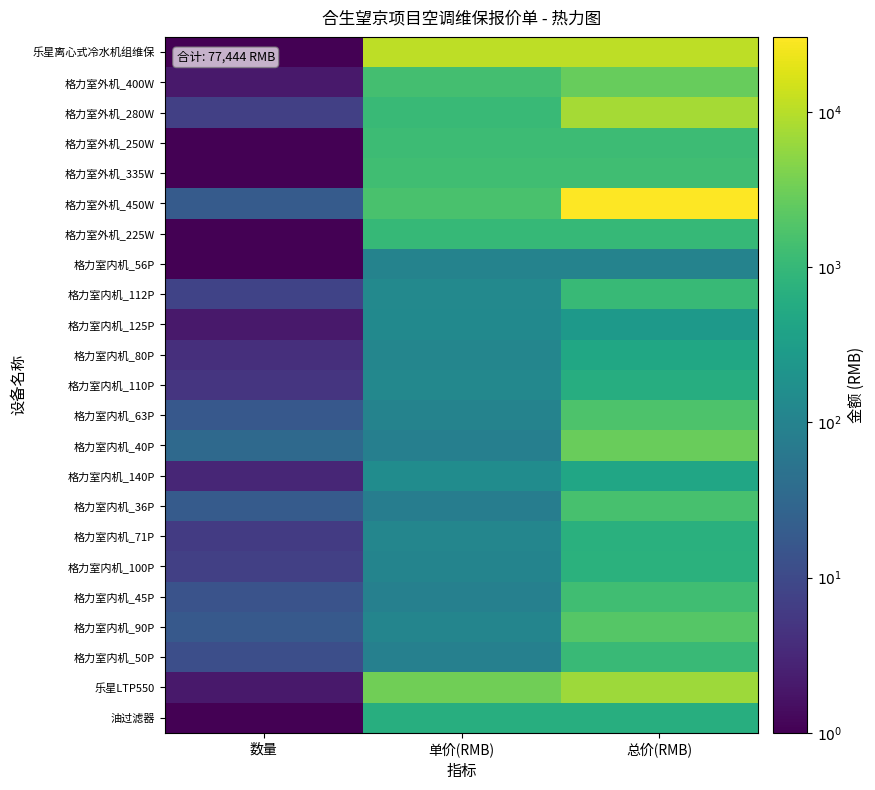

Reading right to left, transcribe all the data shown in this chart.

乐星离心式冷水机组维保: 总价(RMB)=4.0	单价(RMB)=4.0	数量=0.0
格力室外机_400W: 总价(RMB)=3.4	单价(RMB)=3.1	数量=0.3
格力室外机_280W: 总价(RMB)=3.9	单价(RMB)=3.0	数量=0.8
格力室外机_250W: 总价(RMB)=3.1	单价(RMB)=3.1	数量=0.0
格力室外机_335W: 总价(RMB)=3.1	单价(RMB)=3.1	数量=0.0
格力室外机_450W: 总价(RMB)=4.5	单价(RMB)=3.2	数量=1.3
格力室外机_225W: 总价(RMB)=3.0	单价(RMB)=3.0	数量=0.0
格力室内机_56P: 总价(RMB)=2.0	单价(RMB)=2.0	数量=0.0
格力室内机_112P: 总价(RMB)=3.0	单价(RMB)=2.1	数量=0.9
格力室内机_125P: 总价(RMB)=2.4	单价(RMB)=2.1	数量=0.3
格力室内机_80P: 总价(RMB)=2.7	单价(RMB)=2.1	数量=0.6
格力室内机_110P: 总价(RMB)=2.8	单价(RMB)=2.1	数量=0.7
格力室内机_63P: 总价(RMB)=3.2	单价(RMB)=2.0	数量=1.2
格力室内机_40P: 总价(RMB)=3.5	单价(RMB)=1.9	数量=1.5
格力室内机_140P: 总价(RMB)=2.7	单价(RMB)=2.2	数量=0.5
格力室内机_36P: 总价(RMB)=3.2	单价(RMB)=1.9	数量=1.3
格力室内机_71P: 总价(RMB)=2.8	单价(RMB)=2.1	数量=0.8
格力室内机_100P: 总价(RMB)=2.9	单价(RMB)=2.0	数量=0.8
格力室内机_45P: 总价(RMB)=3.1	单价(RMB)=2.0	数量=1.1
格力室内机_90P: 总价(RMB)=3.3	单价(RMB)=2.0	数量=1.3
格力室内机_50P: 总价(RMB)=3.0	单价(RMB)=2.0	数量=1.1
乐星LTP550: 总价(RMB)=3.8	单价(RMB)=3.5	数量=0.3
油过滤器: 总价(RMB)=2.8	单价(RMB)=2.8	数量=0.0